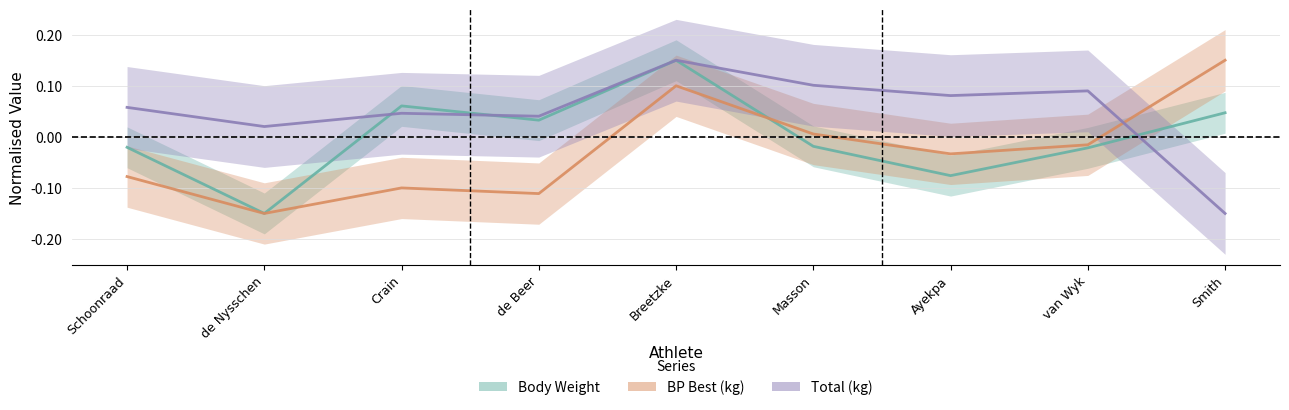

How many intersections are there between BP Best (kg) and Total (kg)?

1